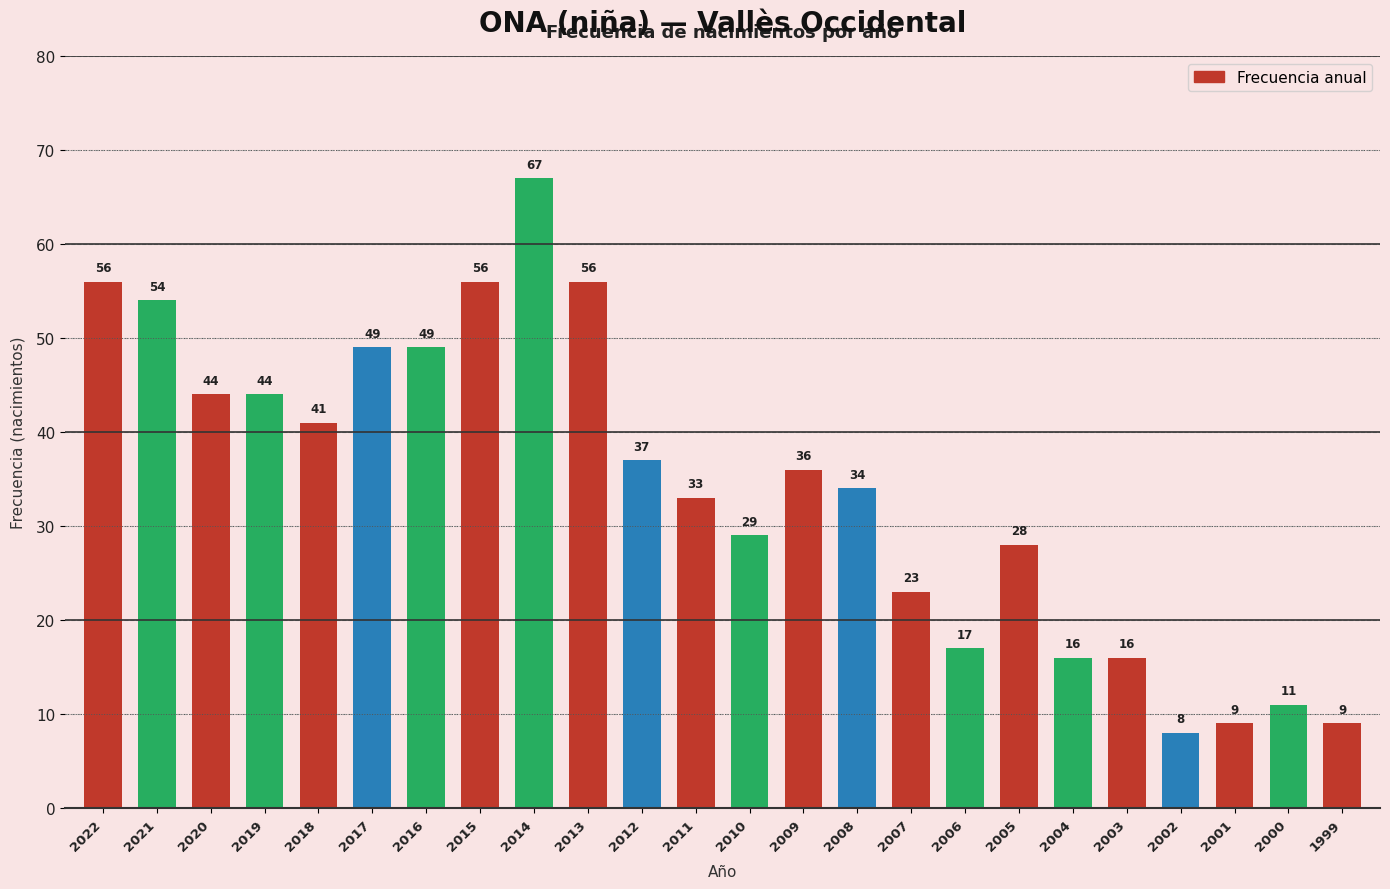

The chart shows a value of 14 at 2011. True or false?

False